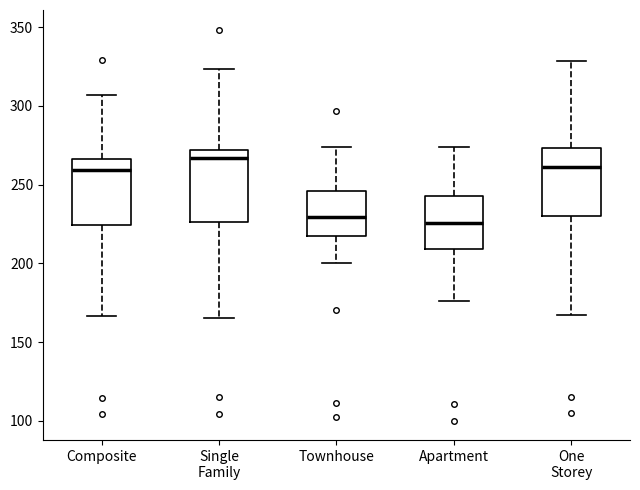

Where does the lower whisker of the box for Apartment end on the y-axis? The values are not printed on the chart, so give them approximately, as read against the axis.

175